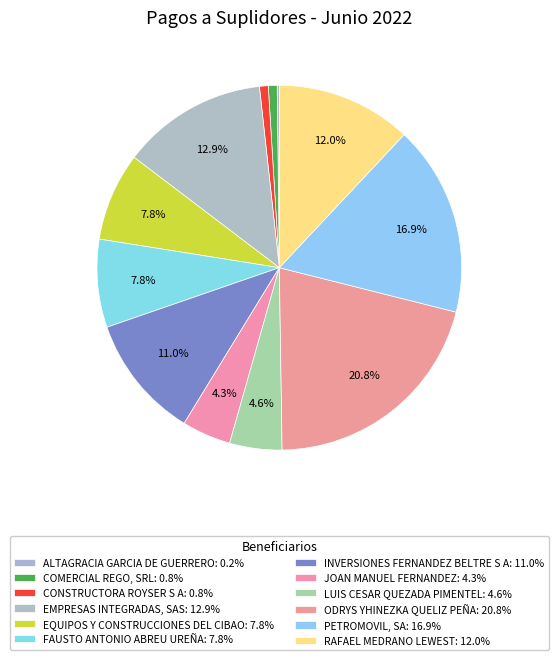

Is there any slice that represents more than half of the pie?

No